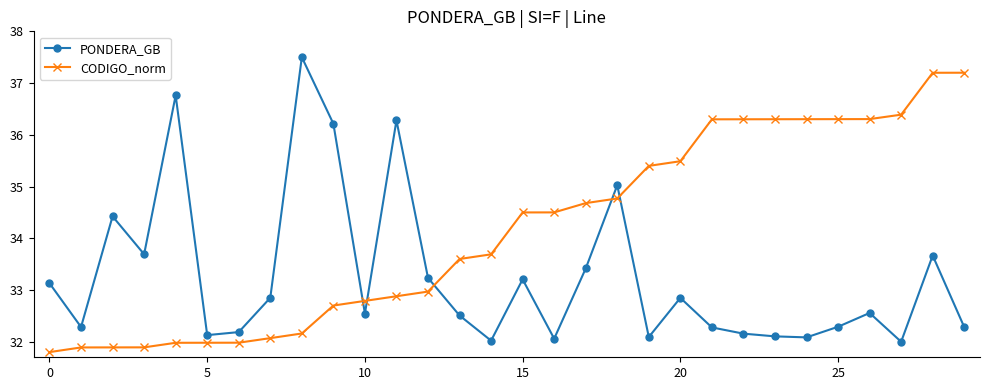

What is the difference between the maximum and minimum values in the CODIGO_norm series?

5.4